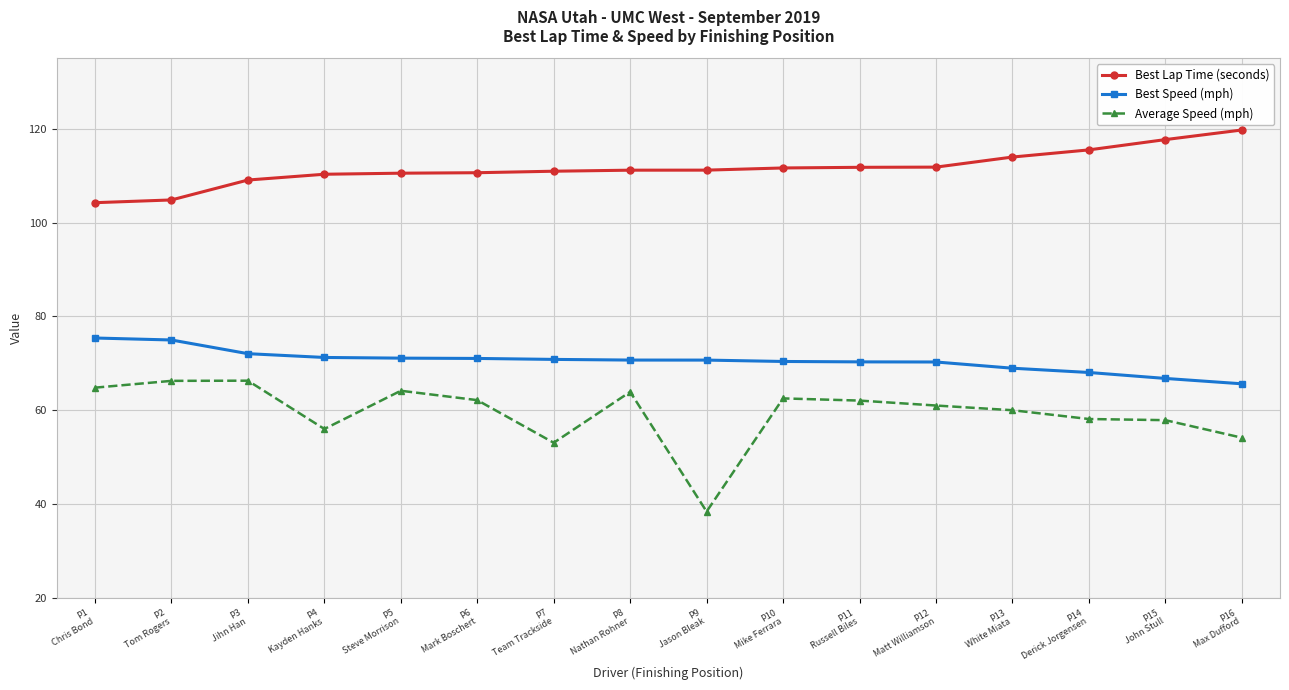

Which series has the largest range (max minus min)?

Average Speed (mph)